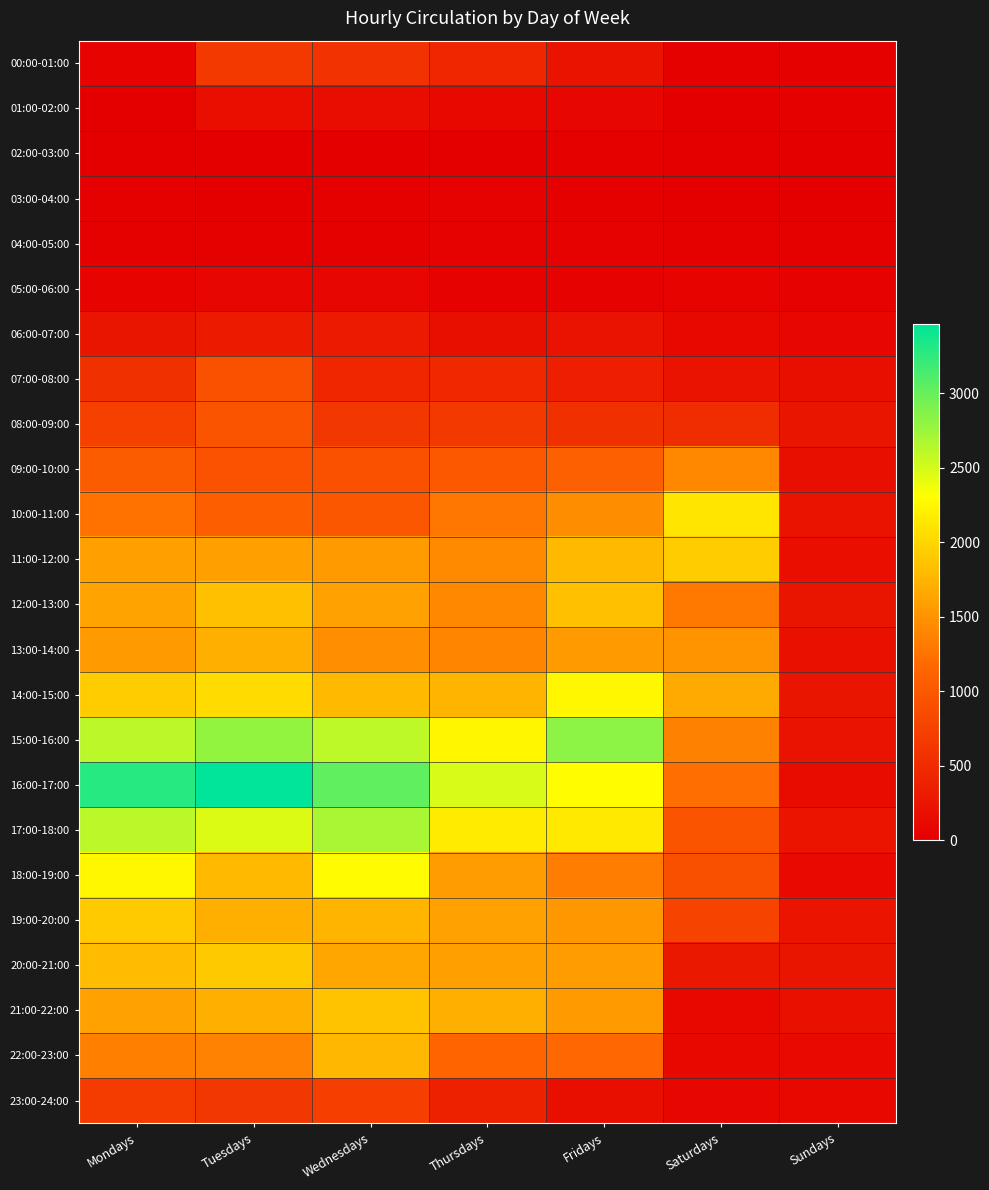

Which series has the largest range (max minus min)?

16:00-17:00